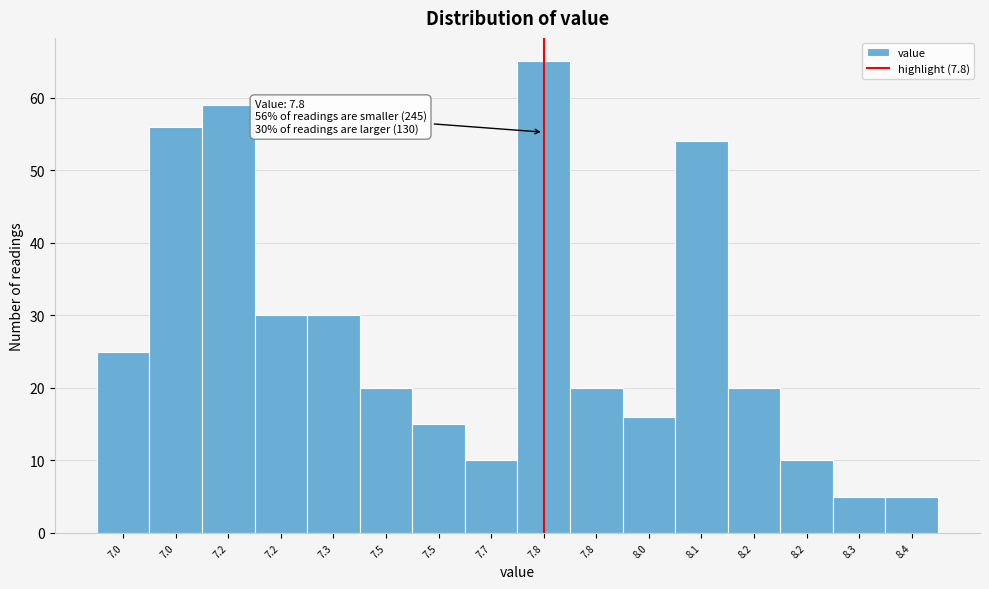

Does the chart contain any negative values?

No